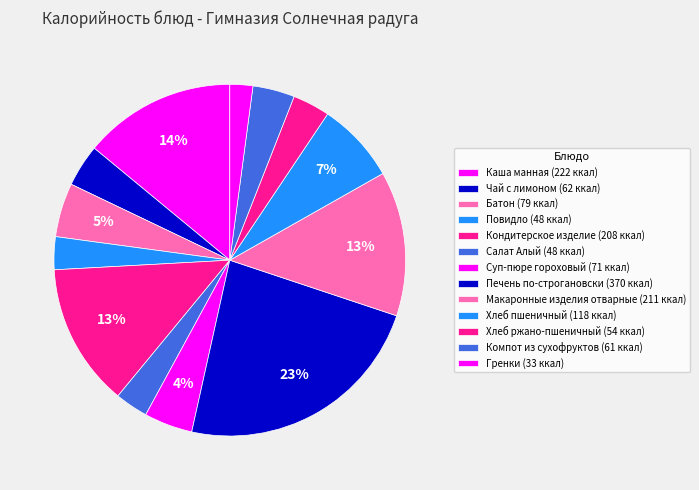

Count the number of slices in the pie.

13